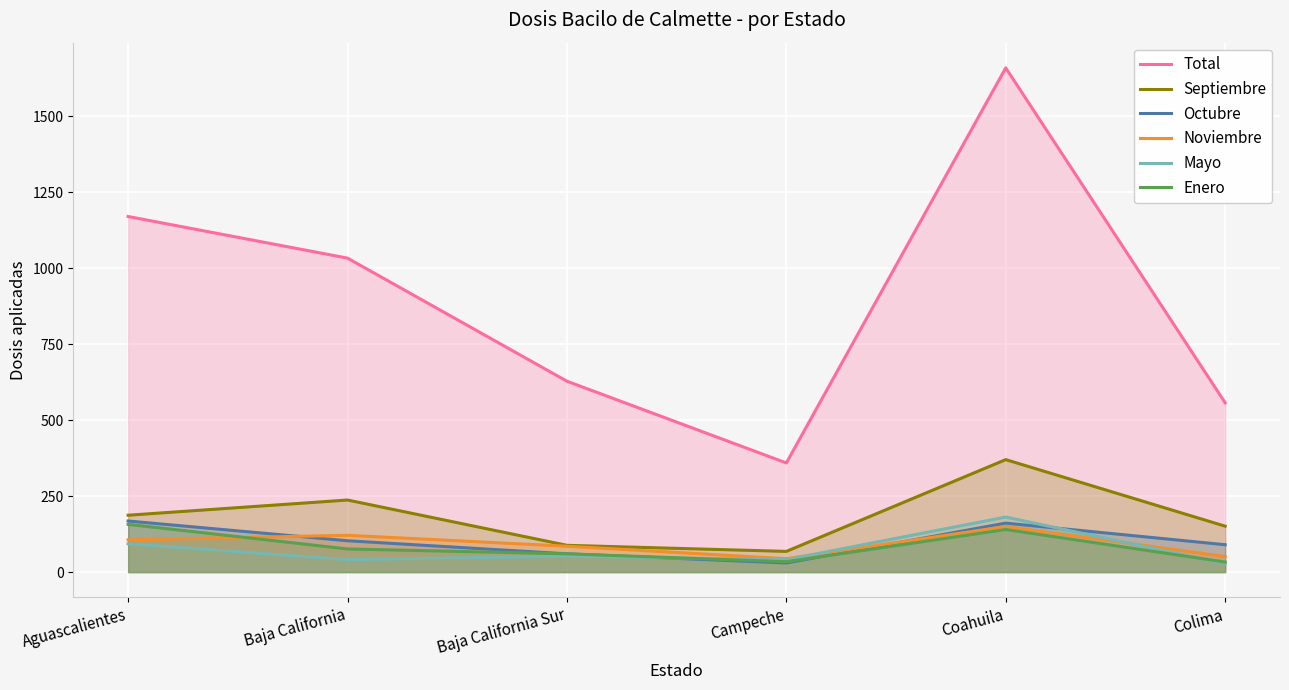

Between Baja California and Baja California Sur, which series saw the biggest shift?

Total